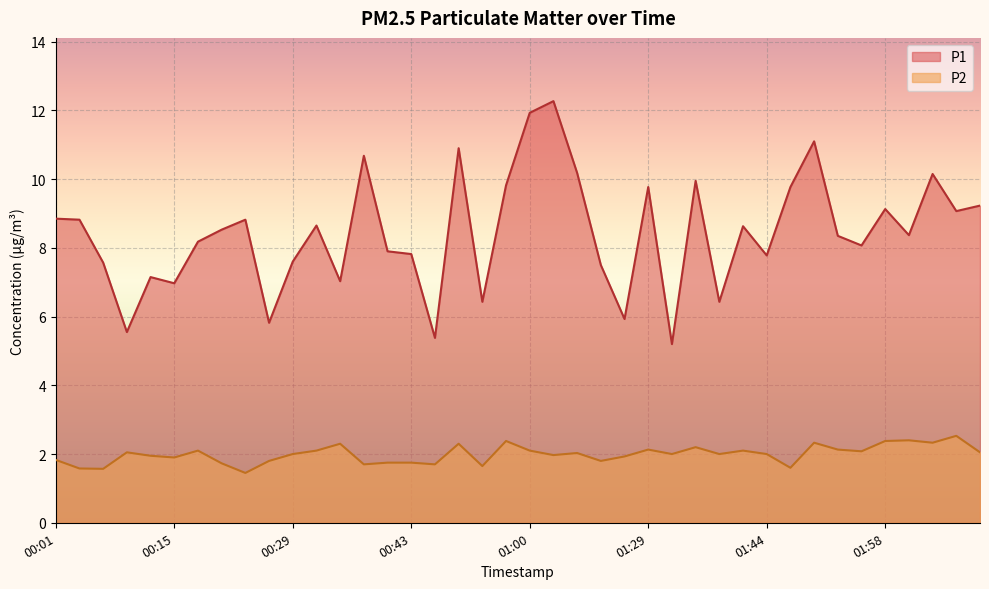

True or false: P2 has more than 0 interior local peaks.

True